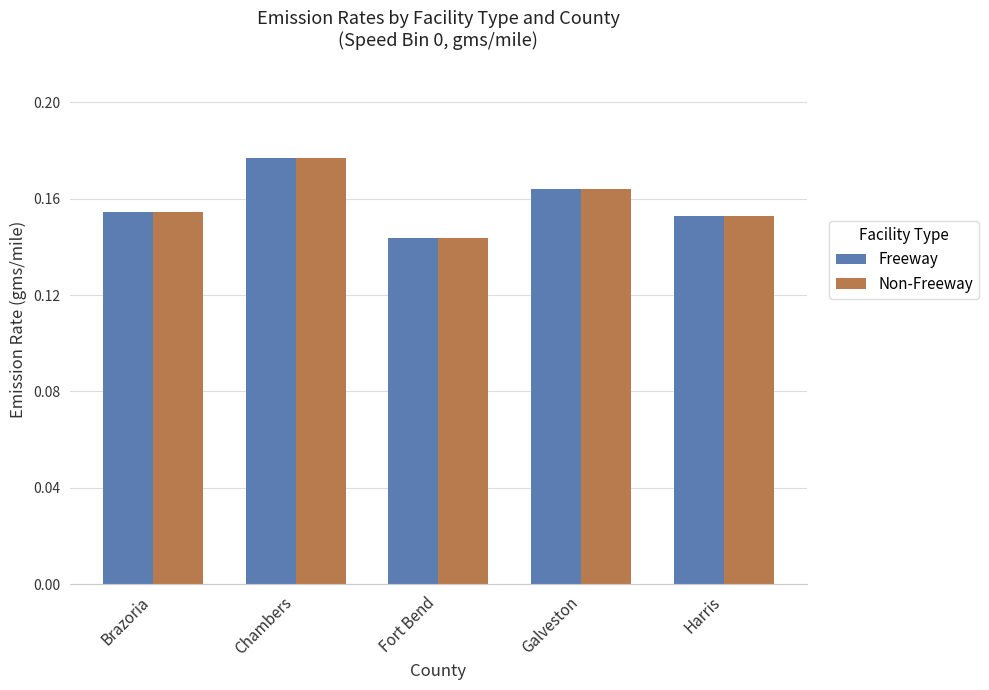

At which category is the sum across all series the highest?

Chambers